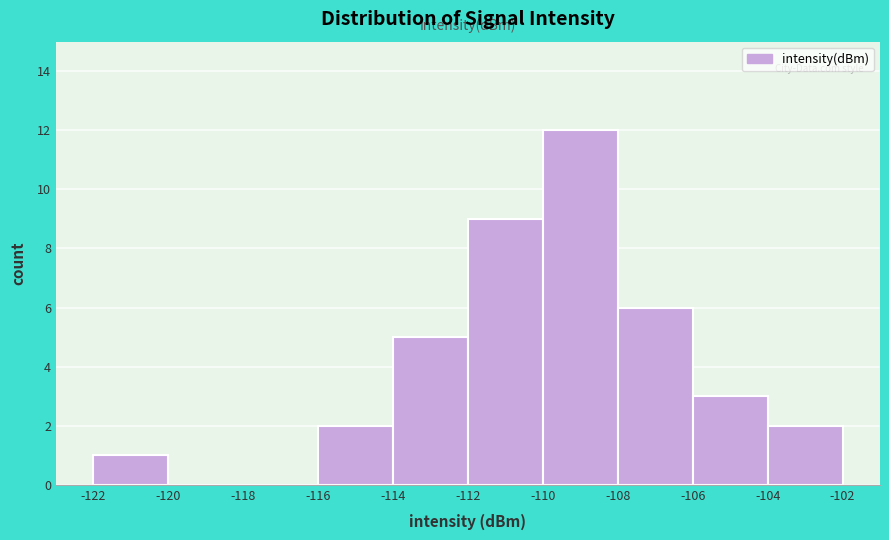

Which range on the x-axis has the tallest bar?

-110 to -108